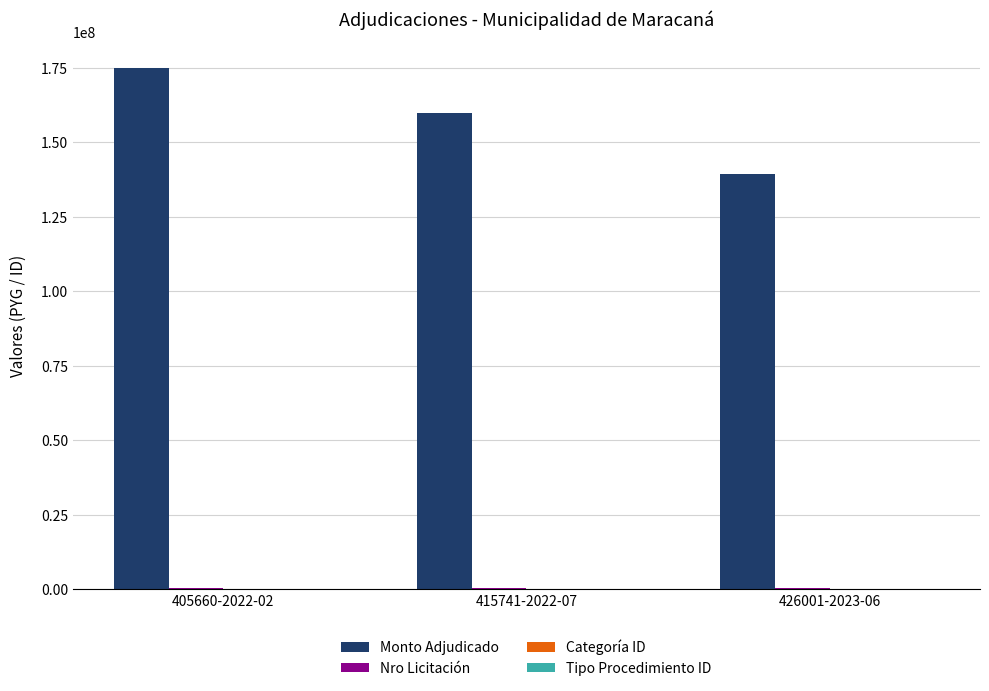

The value of Monto Adjudicado at 426001-2023-06 is 51842855. True or false?

False